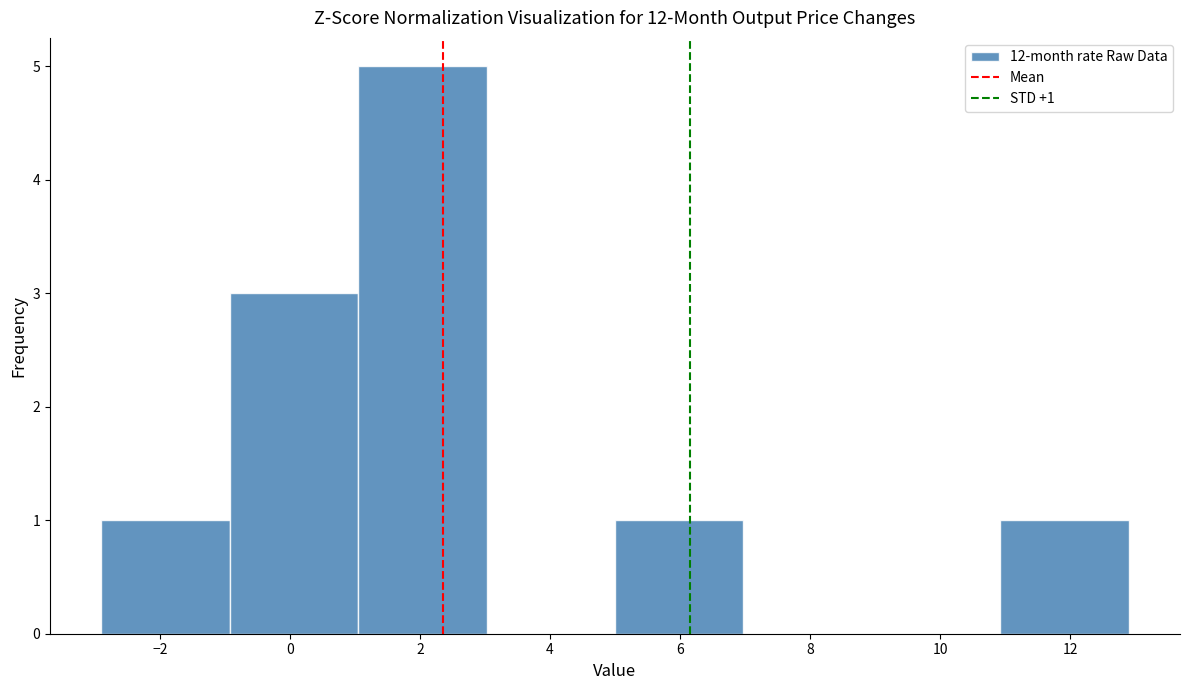

Which range on the x-axis has the tallest bar?

1.0 to 3.0